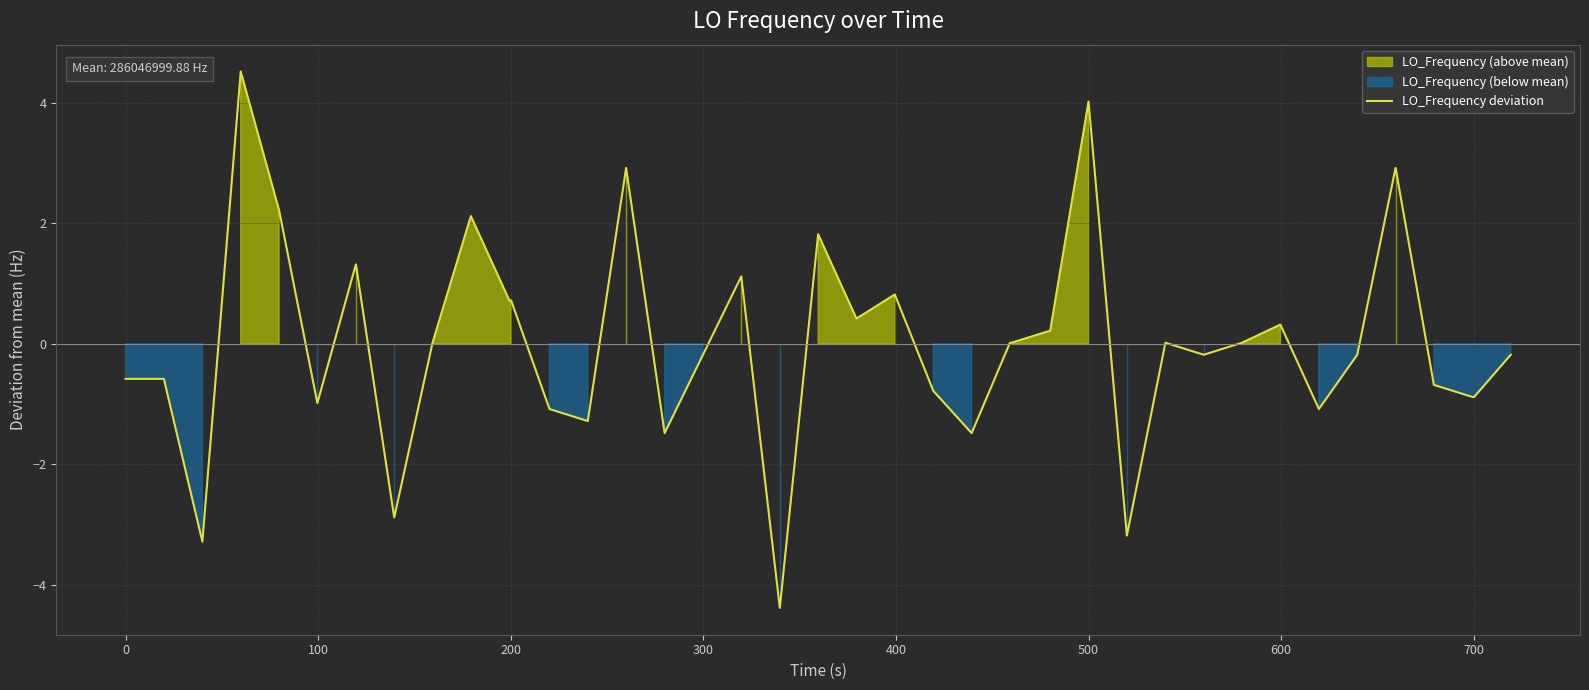

Reading left to right, what are all the values shown in this chart?

-0.6	-0.6	-3.3	4.5	2.2	-1.0	1.3	-2.9	0.0	2.1	0.7	0.7	-1.1	-1.3	2.9	-1.5	-0.2	1.1	-4.4	1.8	0.4	0.8	-0.8	-1.5	0.0	0.0	0.2	4.0	-3.2	0.0	-0.2	0.0	0.3	-1.1	-0.2	2.9	-0.7	-0.9	-0.9	-0.2